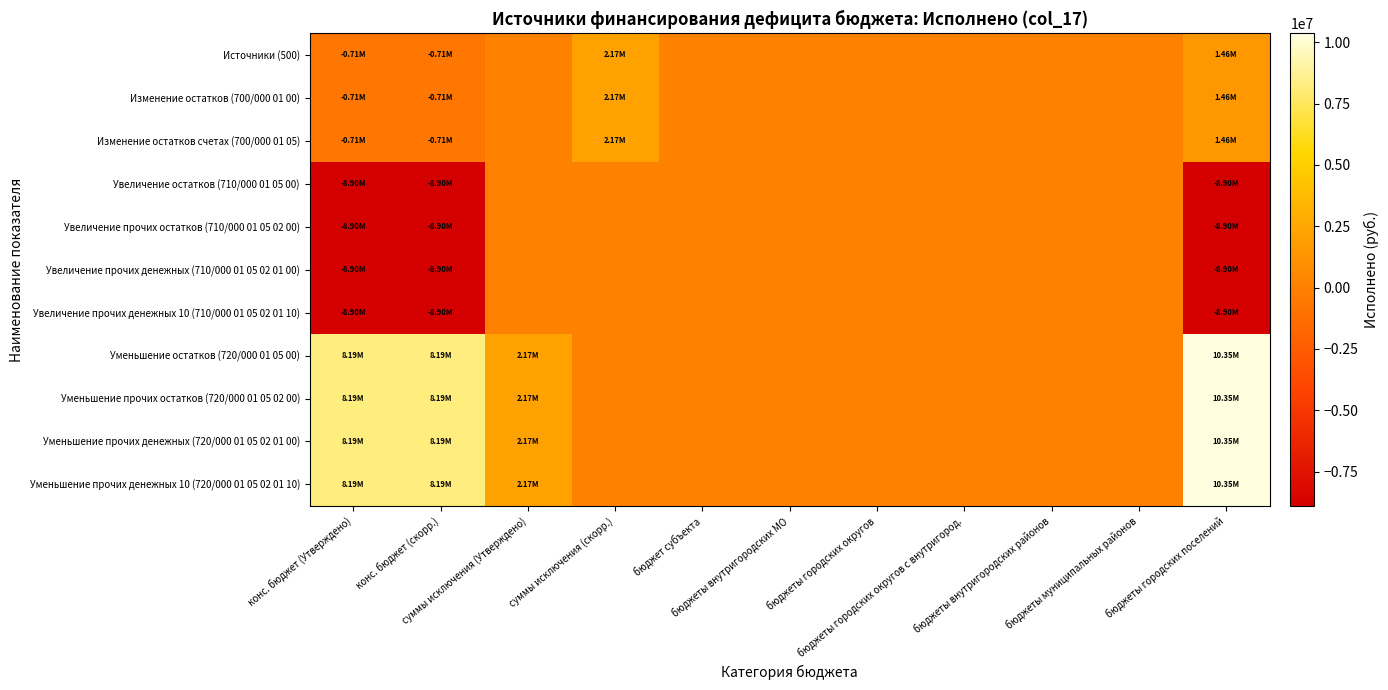

Reading left to right, extract all data points from this chart.

Источники (500): конс. бюджет (Утверждено)=-709695.7	конс. бюджет (скорр.)=-709695.7	суммы исключения (Утверждено)=0.0	суммы исключения (скорр.)=2167399.4	бюджет субъекта=0.0	бюджеты внутригородских МО=0.0	бюджеты городских округов=0.0	бюджеты городских округов с внутригород.=0.0	бюджеты внутригородских районов=0.0	бюджеты муниципальных районов=0.0	бюджеты городских поселений=1457703.7
Изменение остатков (700/000 01 00): конс. бюджет (Утверждено)=-709695.7	конс. бюджет (скорр.)=-709695.7	суммы исключения (Утверждено)=0.0	суммы исключения (скорр.)=2167399.4	бюджет субъекта=0.0	бюджеты внутригородских МО=0.0	бюджеты городских округов=0.0	бюджеты городских округов с внутригород.=0.0	бюджеты внутригородских районов=0.0	бюджеты муниципальных районов=0.0	бюджеты городских поселений=1457703.7
Изменение остатков счетах (700/000 01 05): конс. бюджет (Утверждено)=-709695.7	конс. бюджет (скорр.)=-709695.7	суммы исключения (Утверждено)=0.0	суммы исключения (скорр.)=2167399.4	бюджет субъекта=0.0	бюджеты внутригородских МО=0.0	бюджеты городских округов=0.0	бюджеты городских округов с внутригород.=0.0	бюджеты внутригородских районов=0.0	бюджеты муниципальных районов=0.0	бюджеты городских поселений=1457703.7
Увеличение остатков (710/000 01 05 00): конс. бюджет (Утверждено)=-8895524.9	конс. бюджет (скорр.)=-8895524.9	суммы исключения (Утверждено)=0.0	суммы исключения (скорр.)=0.0	бюджет субъекта=0.0	бюджеты внутригородских МО=0.0	бюджеты городских округов=0.0	бюджеты городских округов с внутригород.=0.0	бюджеты внутригородских районов=0.0	бюджеты муниципальных районов=0.0	бюджеты городских поселений=-8895524.9
Увеличение прочих остатков (710/000 01 05 02 00): конс. бюджет (Утверждено)=-8895524.9	конс. бюджет (скорр.)=-8895524.9	суммы исключения (Утверждено)=0.0	суммы исключения (скорр.)=0.0	бюджет субъекта=0.0	бюджеты внутригородских МО=0.0	бюджеты городских округов=0.0	бюджеты городских округов с внутригород.=0.0	бюджеты внутригородских районов=0.0	бюджеты муниципальных районов=0.0	бюджеты городских поселений=-8895524.9
Увеличение прочих денежных (710/000 01 05 02 01 00): конс. бюджет (Утверждено)=-8895524.9	конс. бюджет (скорр.)=-8895524.9	суммы исключения (Утверждено)=0.0	суммы исключения (скорр.)=0.0	бюджет субъекта=0.0	бюджеты внутригородских МО=0.0	бюджеты городских округов=0.0	бюджеты городских округов с внутригород.=0.0	бюджеты внутригородских районов=0.0	бюджеты муниципальных районов=0.0	бюджеты городских поселений=-8895524.9
Увеличение прочих денежных 10 (710/000 01 05 02 01 10): конс. бюджет (Утверждено)=-8895524.9	конс. бюджет (скорр.)=-8895524.9	суммы исключения (Утверждено)=0.0	суммы исключения (скорр.)=0.0	бюджет субъекта=0.0	бюджеты внутригородских МО=0.0	бюджеты городских округов=0.0	бюджеты городских округов с внутригород.=0.0	бюджеты внутригородских районов=0.0	бюджеты муниципальных районов=0.0	бюджеты городских поселений=-8895524.9
Уменьшение остатков (720/000 01 05 00): конс. бюджет (Утверждено)=8185829.2	конс. бюджет (скорр.)=8185829.2	суммы исключения (Утверждено)=2167399.4	суммы исключения (скорр.)=0.0	бюджет субъекта=0.0	бюджеты внутригородских МО=0.0	бюджеты городских округов=0.0	бюджеты городских округов с внутригород.=0.0	бюджеты внутригородских районов=0.0	бюджеты муниципальных районов=0.0	бюджеты городских поселений=10353228.6
Уменьшение прочих остатков (720/000 01 05 02 00): конс. бюджет (Утверждено)=8185829.2	конс. бюджет (скорр.)=8185829.2	суммы исключения (Утверждено)=2167399.4	суммы исключения (скорр.)=0.0	бюджет субъекта=0.0	бюджеты внутригородских МО=0.0	бюджеты городских округов=0.0	бюджеты городских округов с внутригород.=0.0	бюджеты внутригородских районов=0.0	бюджеты муниципальных районов=0.0	бюджеты городских поселений=10353228.6
Уменьшение прочих денежных (720/000 01 05 02 01 00): конс. бюджет (Утверждено)=8185829.2	конс. бюджет (скорр.)=8185829.2	суммы исключения (Утверждено)=2167399.4	суммы исключения (скорр.)=0.0	бюджет субъекта=0.0	бюджеты внутригородских МО=0.0	бюджеты городских округов=0.0	бюджеты городских округов с внутригород.=0.0	бюджеты внутригородских районов=0.0	бюджеты муниципальных районов=0.0	бюджеты городских поселений=10353228.6
Уменьшение прочих денежных 10 (720/000 01 05 02 01 10): конс. бюджет (Утверждено)=8185829.2	конс. бюджет (скорр.)=8185829.2	суммы исключения (Утверждено)=2167399.4	суммы исключения (скорр.)=0.0	бюджет субъекта=0.0	бюджеты внутригородских МО=0.0	бюджеты городских округов=0.0	бюджеты городских округов с внутригород.=0.0	бюджеты внутригородских районов=0.0	бюджеты муниципальных районов=0.0	бюджеты городских поселений=10353228.6